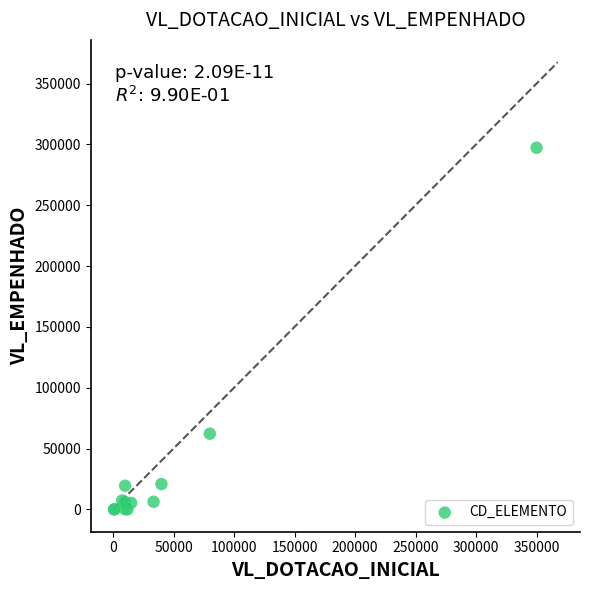

What Y value in the scatter plot is closest to 148610?

62192.2